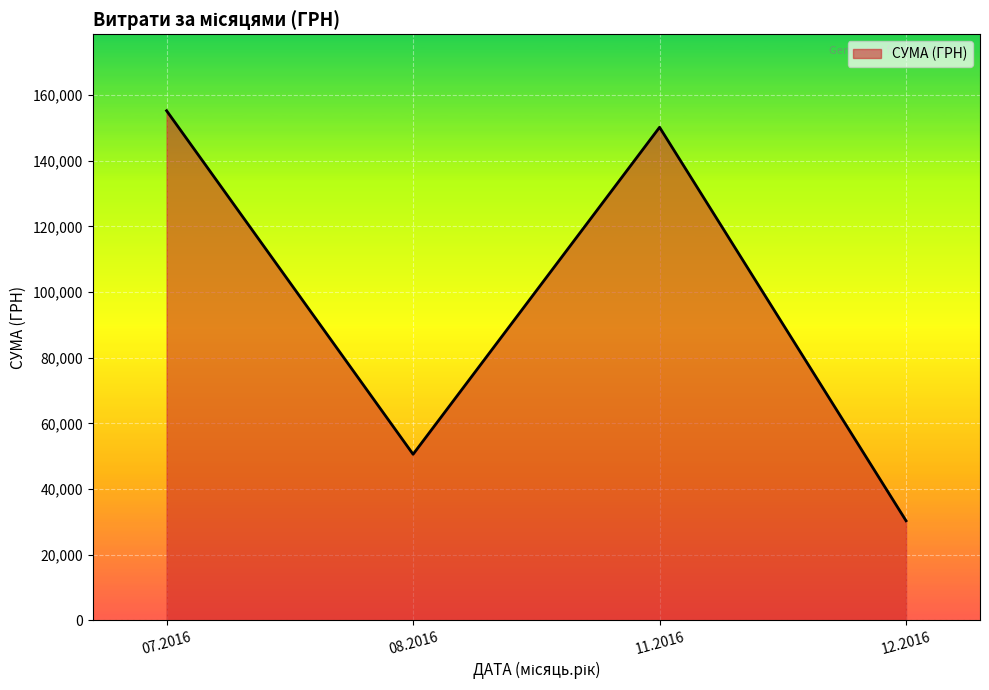

List the labels in order of value, largest first.

07.2016, 11.2016, 08.2016, 12.2016